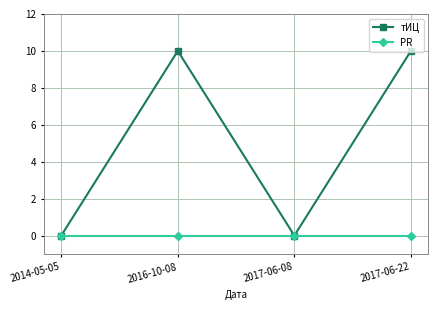

Which series has the largest total across all categories?

тИЦ